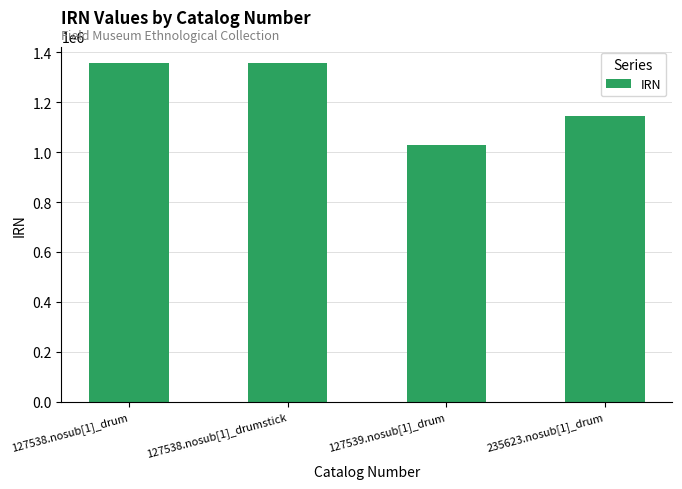

What is the difference between the maximum and minimum values?

326340